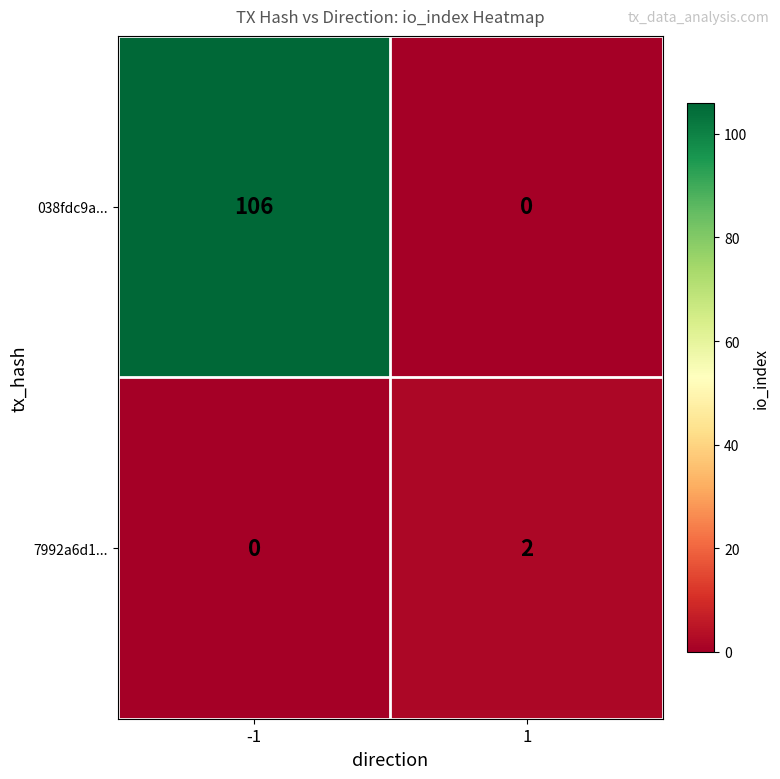

The 7992a6d1... series shows 3 at 1. True or false?

False